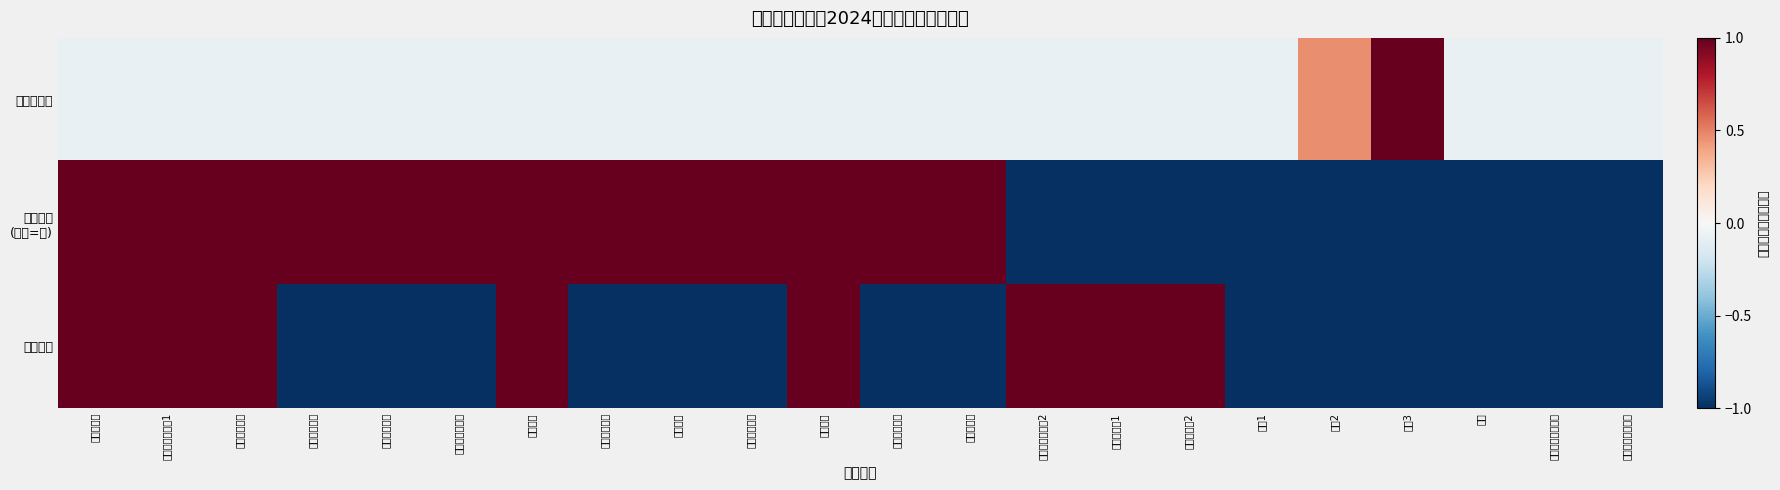

At which category is the sum across all series the highest?

超声科医师